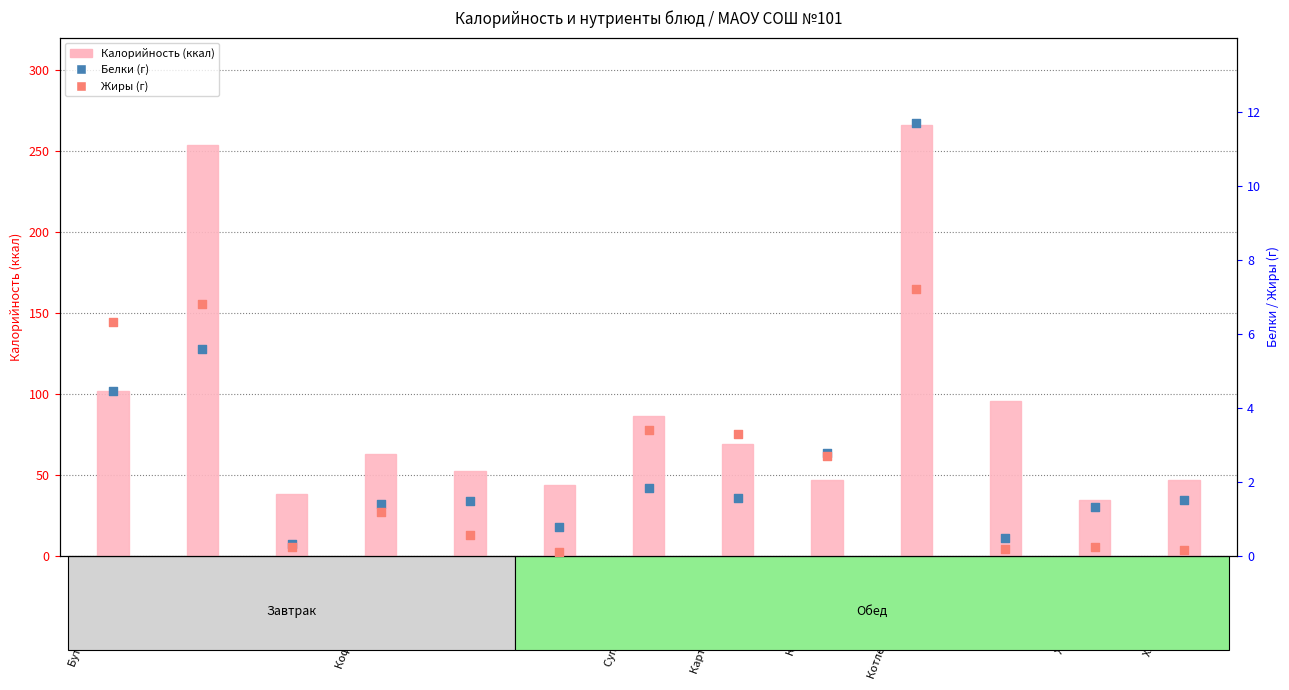

Which series has the largest total across all categories?

Калорийность